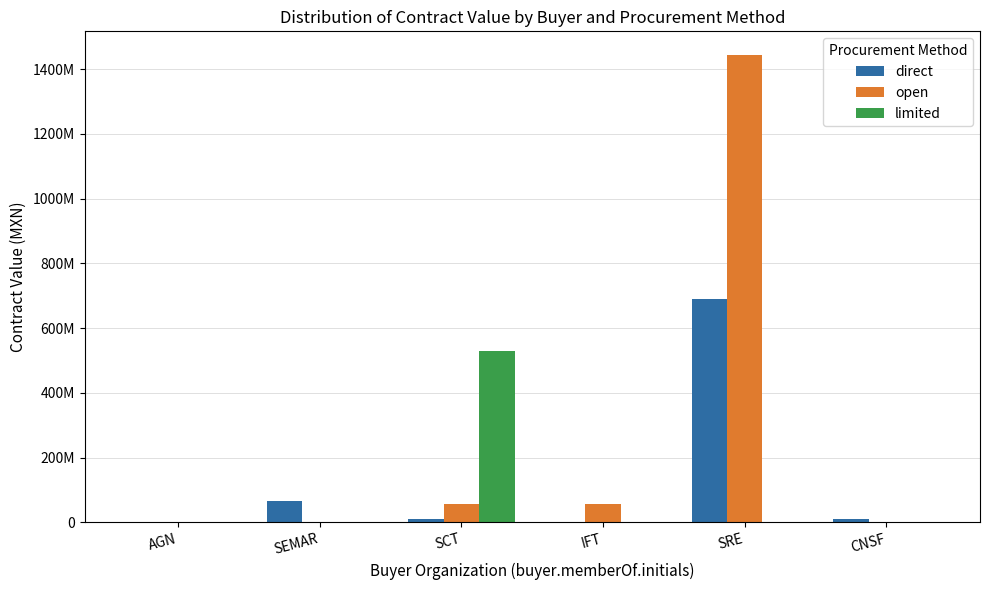

The direct series shows 315550221.4 at IFT. True or false?

False